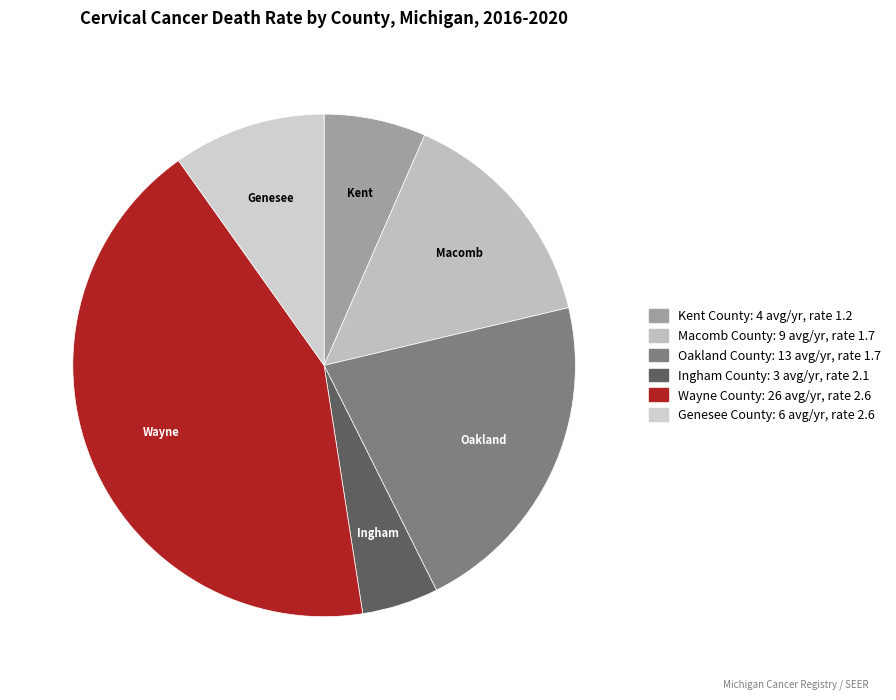

How many slices are in this pie chart?

6